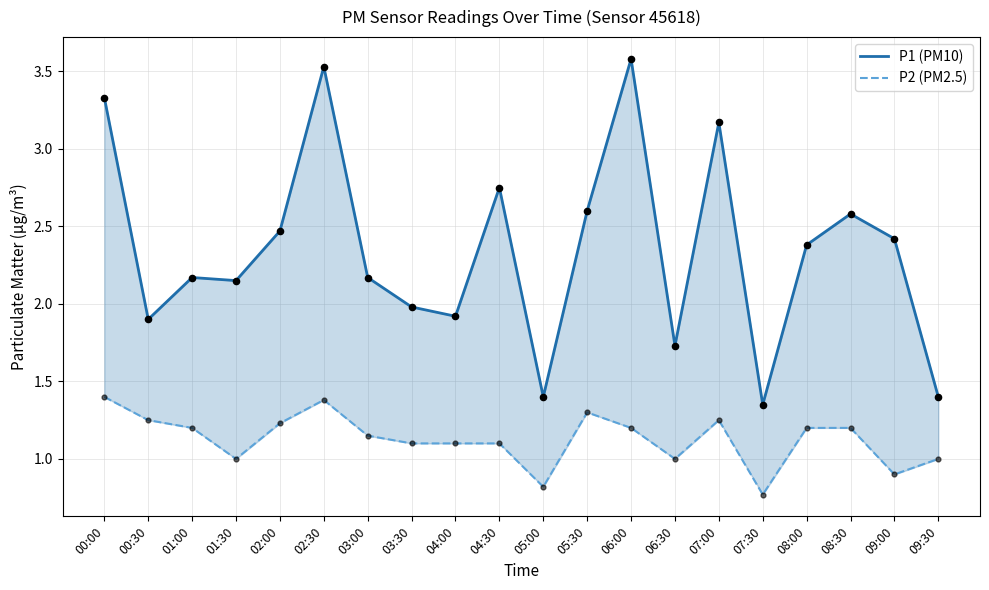

Which series has the largest total across all categories?

P1 (PM10)